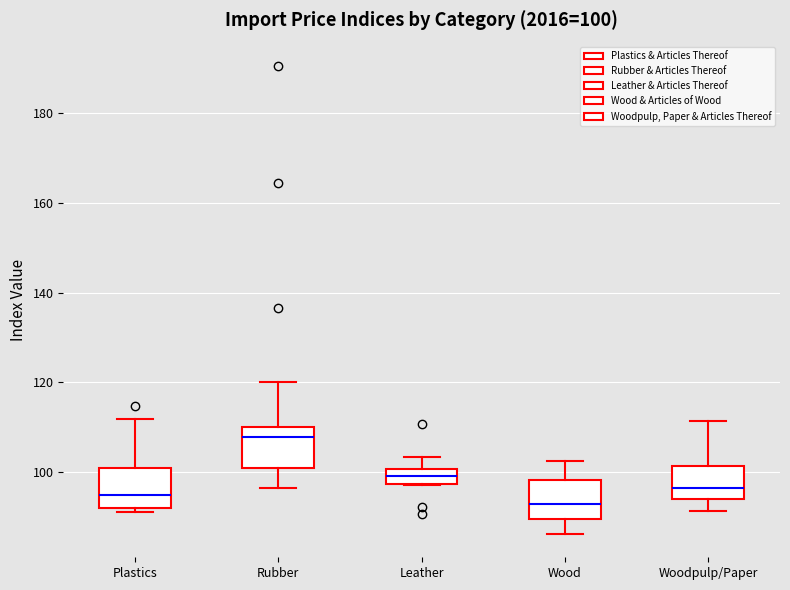

Which box's median line is the highest?

Rubber